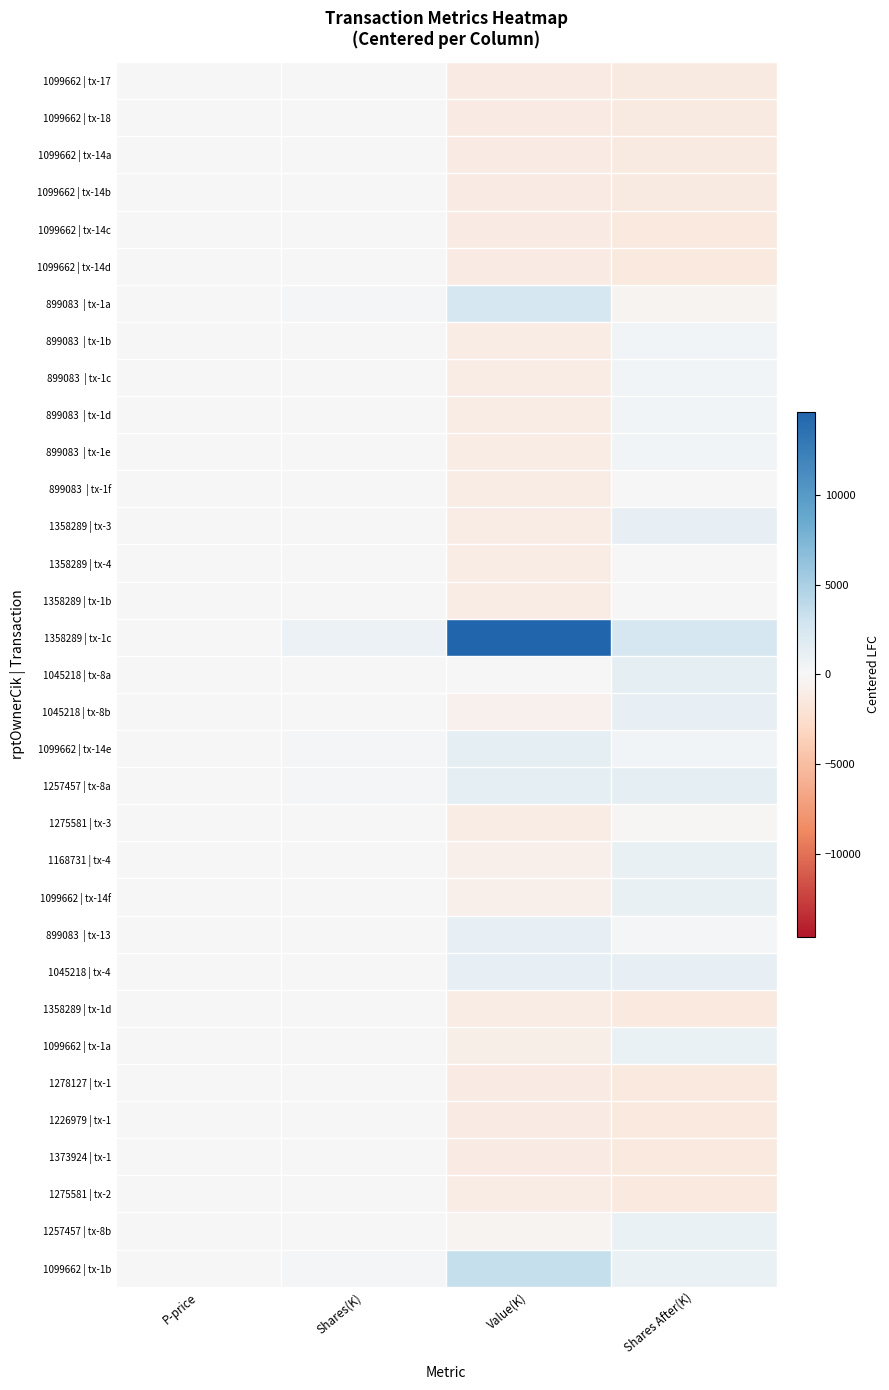

Which series has the largest range (max minus min)?

1358289 | tx-1c